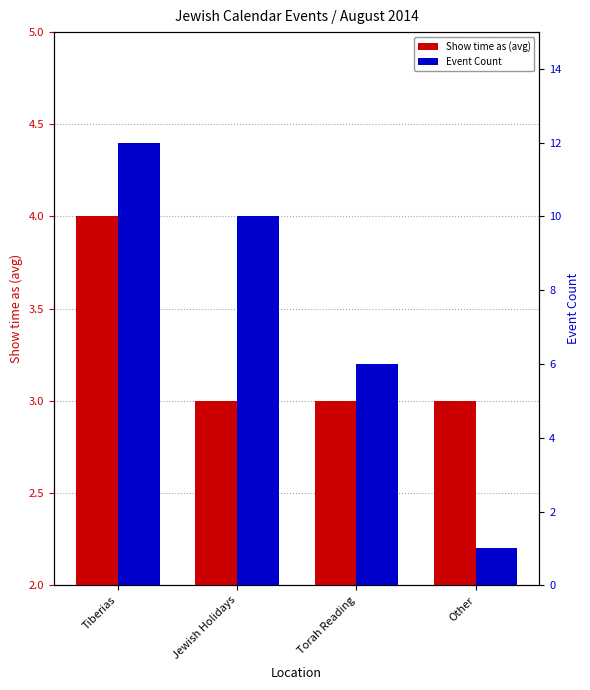

Reading left to right, list all the values displayed in this chart.

Show time as (avg): 4	3	3	3
Event Count: 12	10	6	1